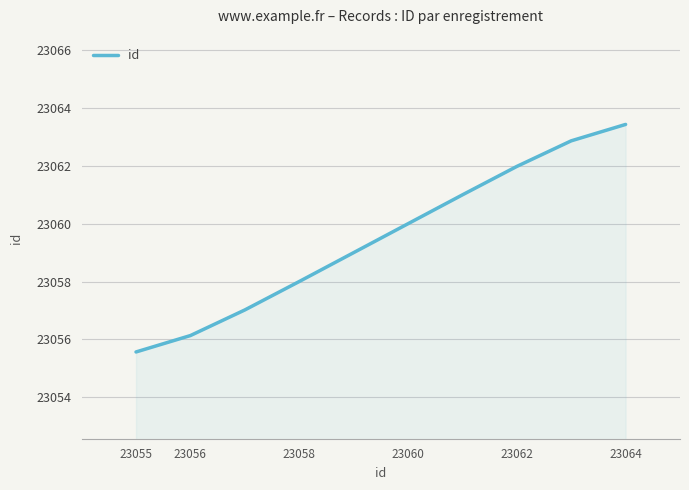

What is the maximum value shown in the chart?

23063.4